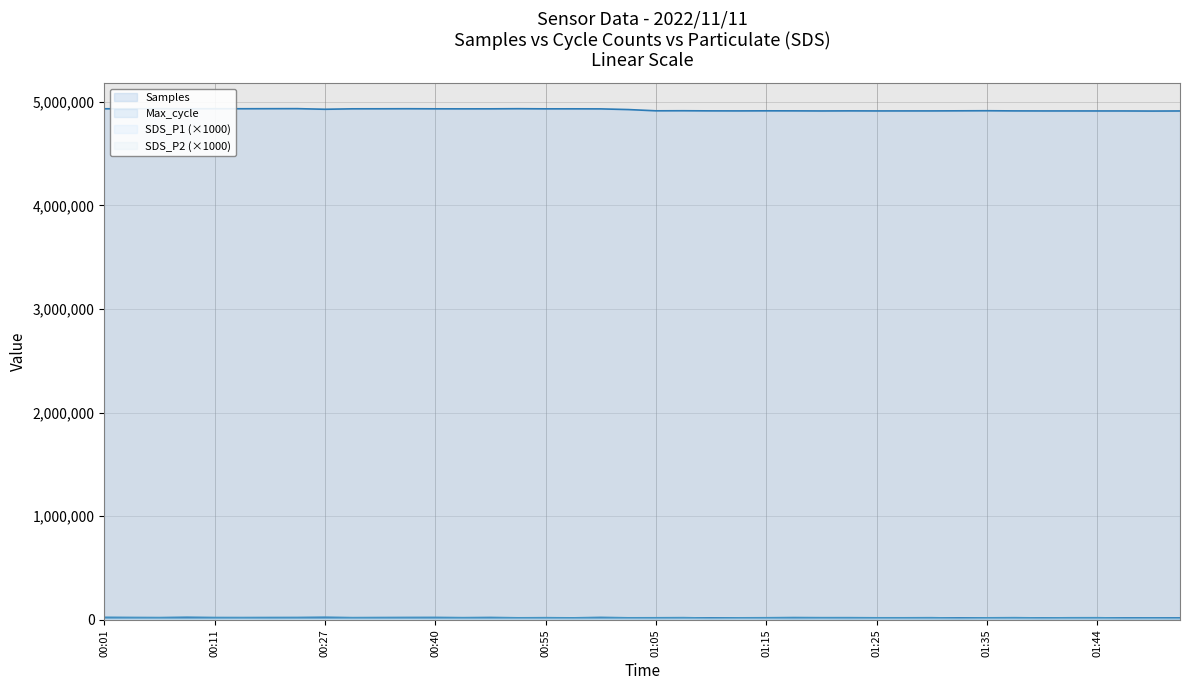

True or false: SDS_P2 and Samples intersect in this chart.

False